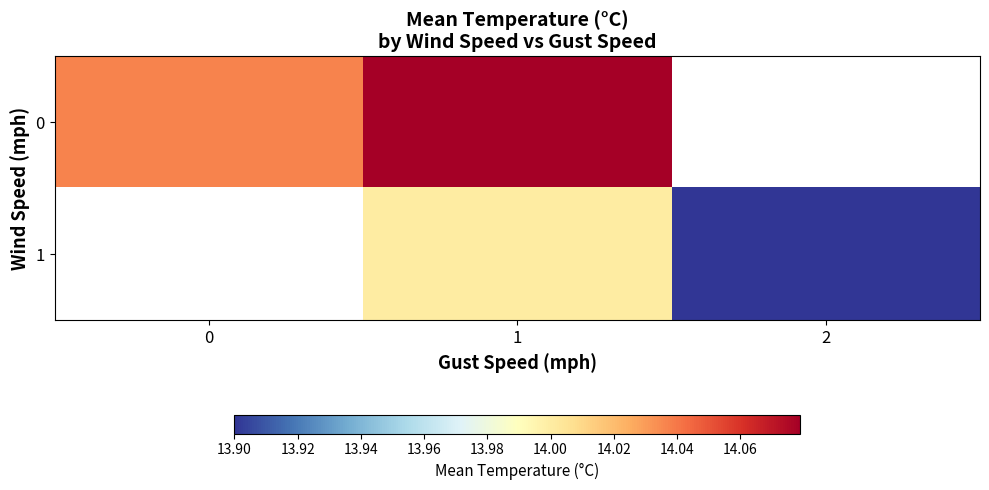

What is the minimum value for 0?

14.0